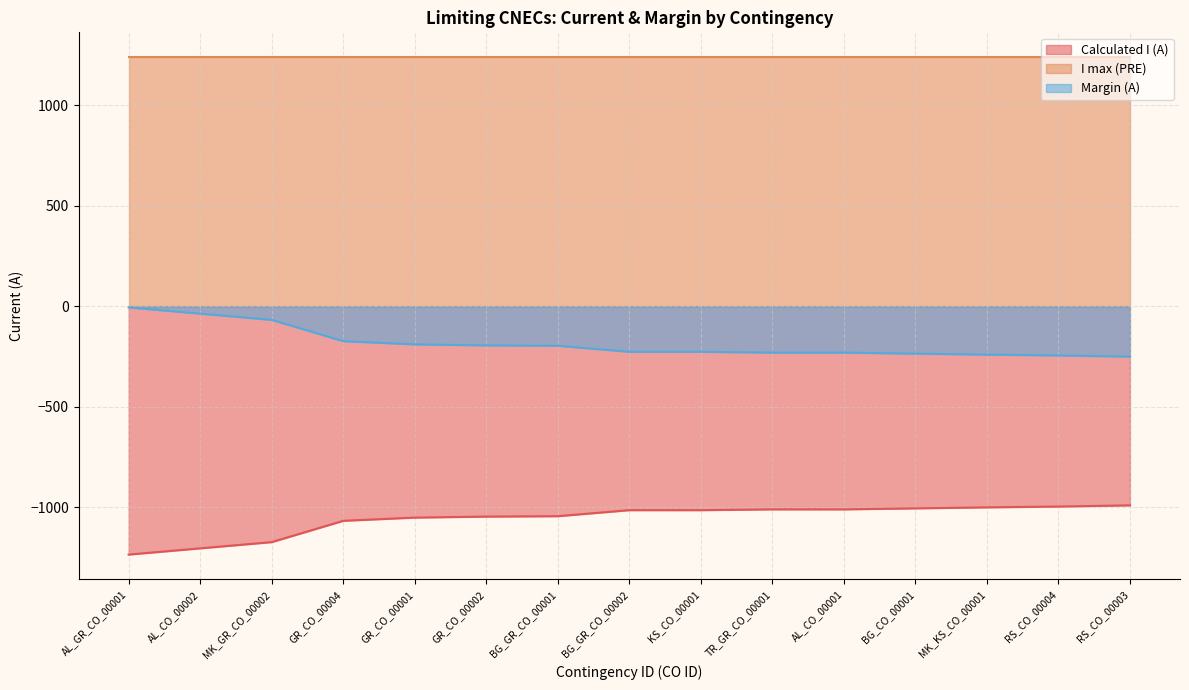

Which has a higher value, TR_GR_CO_00001 or BG_CO_00001?

BG_CO_00001